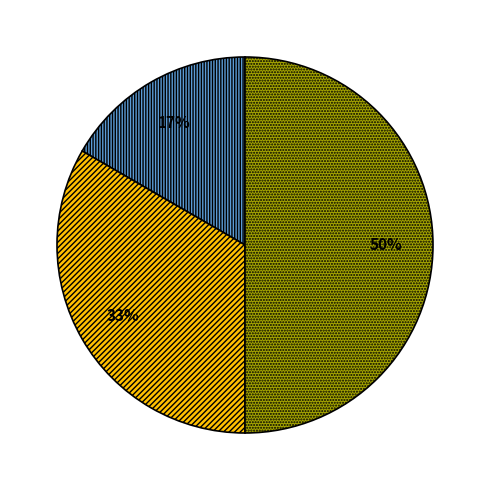

To the nearest percent, what is the difference between the largest and smallest slice percentages?

33%